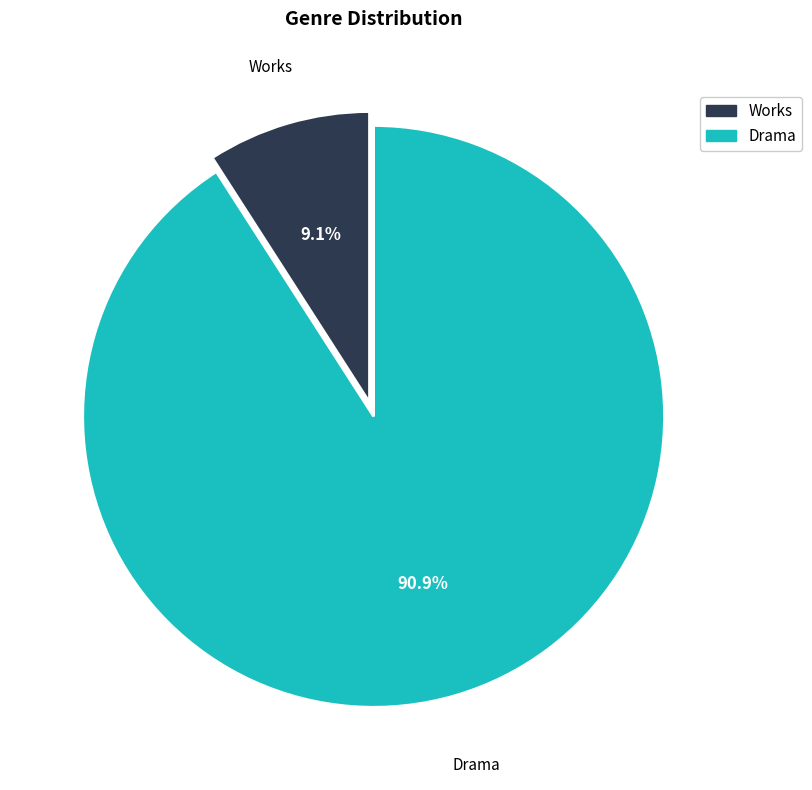

To the nearest percent, what is the average slice percentage?

50%